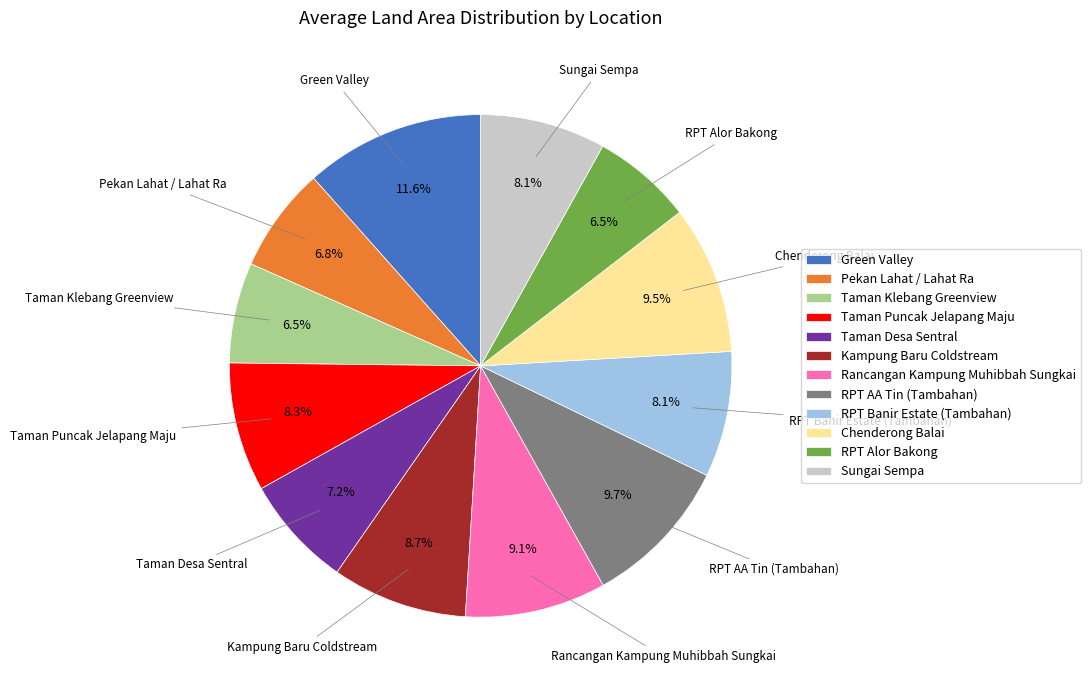

What percentage is NOT represented by Sungai Sempa?

91.9%